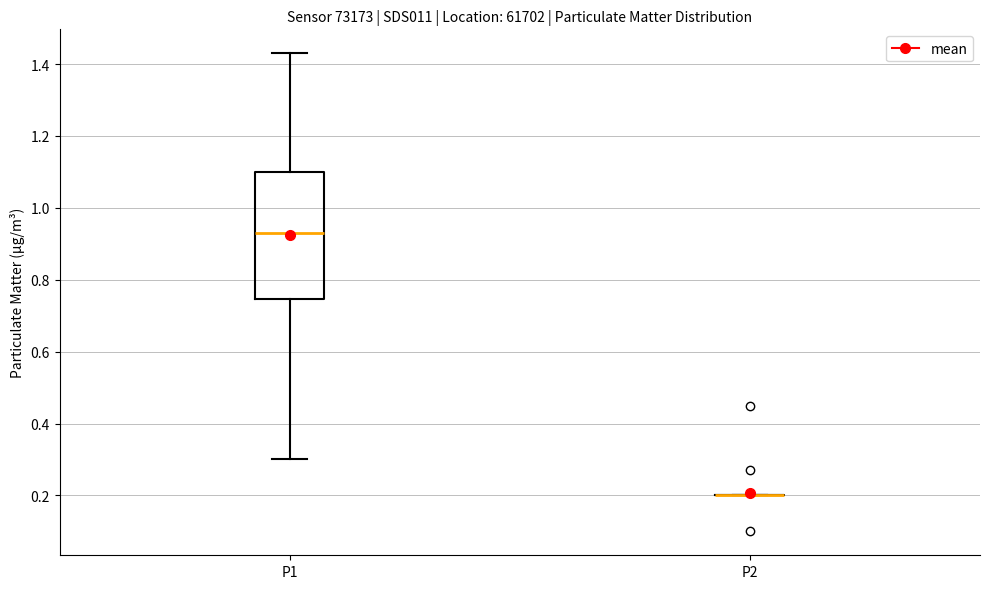

Reading left to right, read every box against the y-axis: the position of its median line, the range the box covers, and the ends of its whiskers. The values are not printed on the chart, so give them approximately, as read against the axis.

P1: median 0.94, box 0.74 to 1.10, whiskers 0.30 to 1.44
P2: box collapsed to a line at 0.20, whiskers 0.20 to 0.20